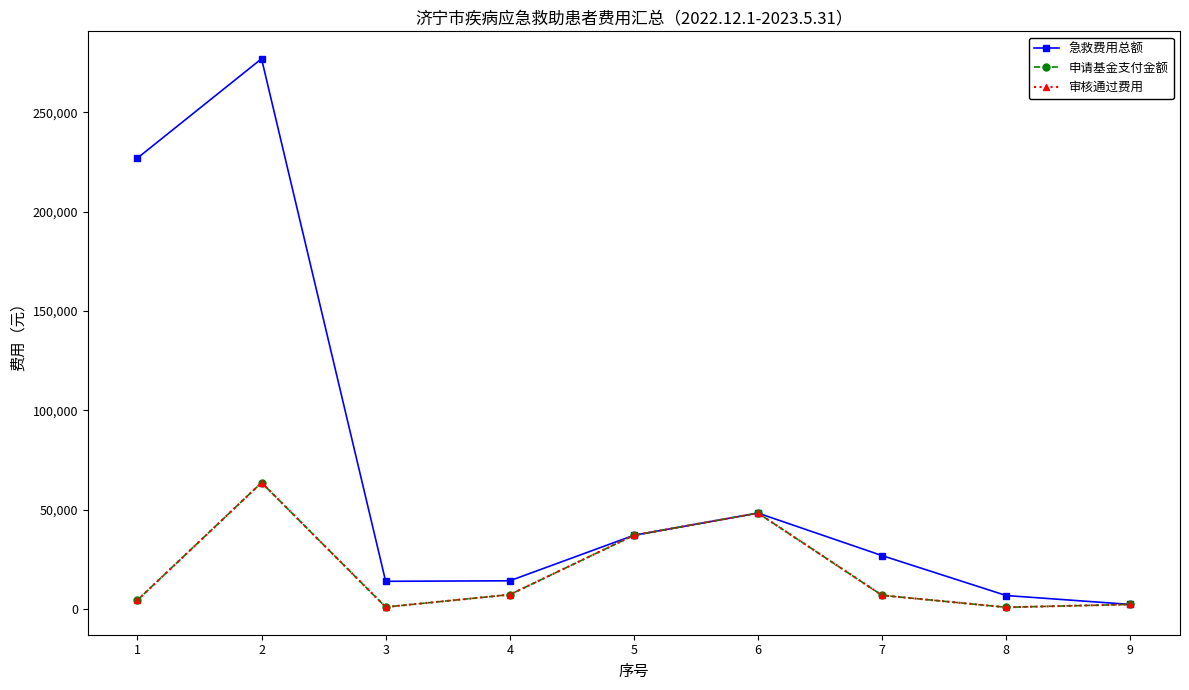

Is this an area chart (filled region under the line)?

No